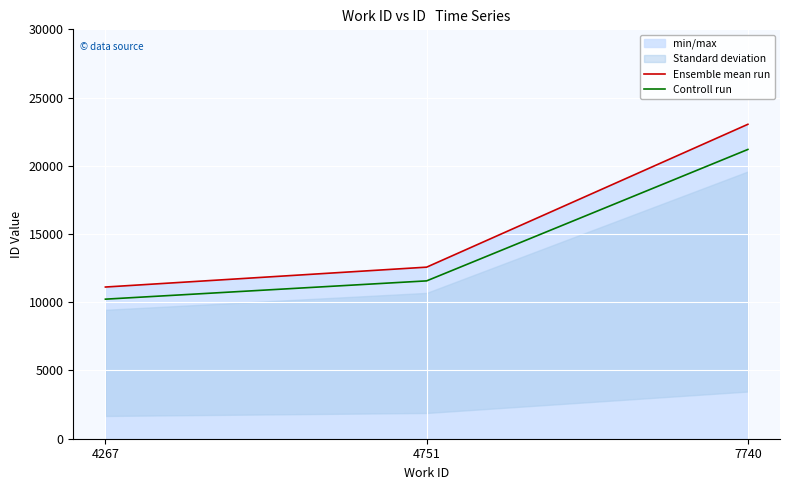

What is the difference between the highest and lowest values at 4267?

889.3